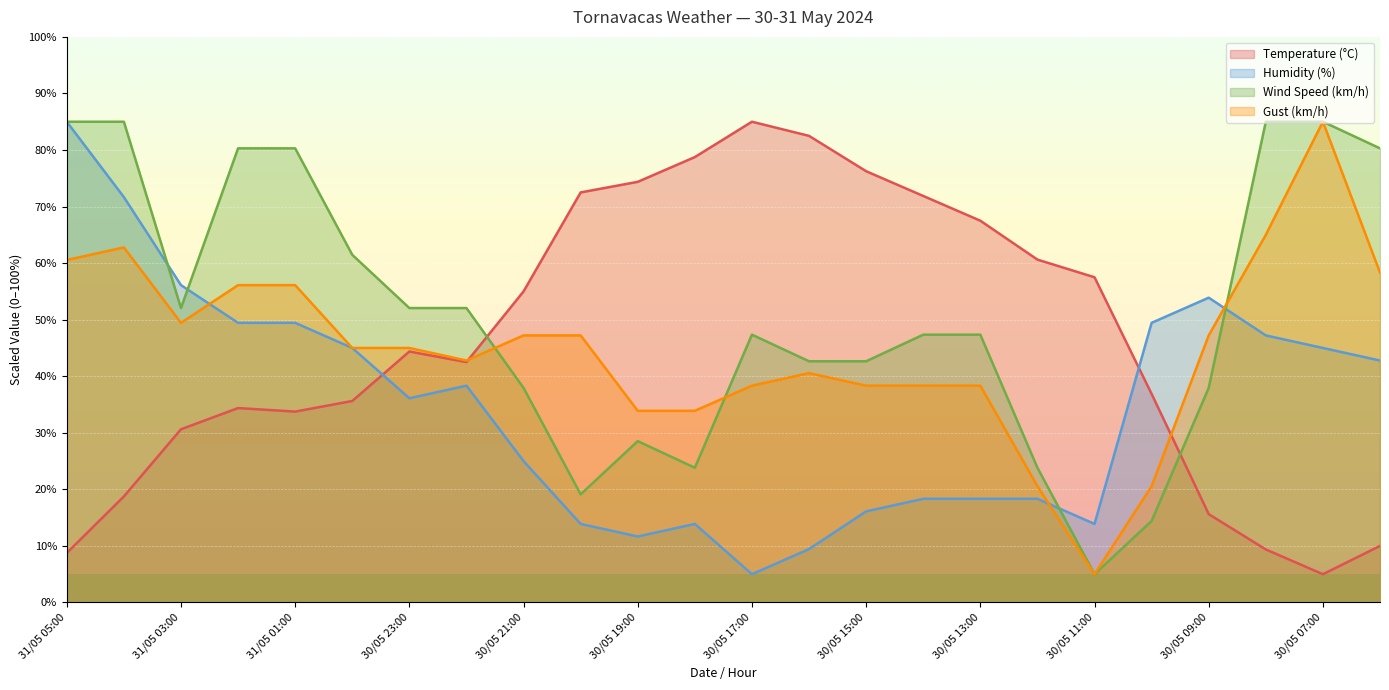

Reading left to right, list all the values displayed in this chart.

Temperature (°C): 8.7	18.7	30.6	34.4	33.7	35.6	44.4	42.5	55.0	72.5	74.4	78.7	85.0	82.5	76.2	71.9	67.5	60.6	57.5	36.9	15.6	9.4	5.0	10.0
Humidity (%): 85.0	71.7	56.1	49.4	49.4	45.0	36.1	38.3	25.0	13.9	11.7	13.9	5.0	9.4	16.1	18.3	18.3	18.3	13.9	49.4	53.9	47.2	45.0	42.8
Wind Speed (km/h): 85.0	85.0	52.1	80.3	80.3	61.5	52.1	52.1	37.9	19.1	28.5	23.8	47.4	42.6	42.6	47.4	47.4	23.8	5.0	14.4	37.9	85.0	85.0	80.3
Gust (km/h): 60.6	62.8	49.4	56.1	56.1	45.0	45.0	42.8	47.2	47.2	33.9	33.9	38.3	40.6	38.3	38.3	38.3	20.6	5.0	20.6	47.2	65.0	85.0	58.3